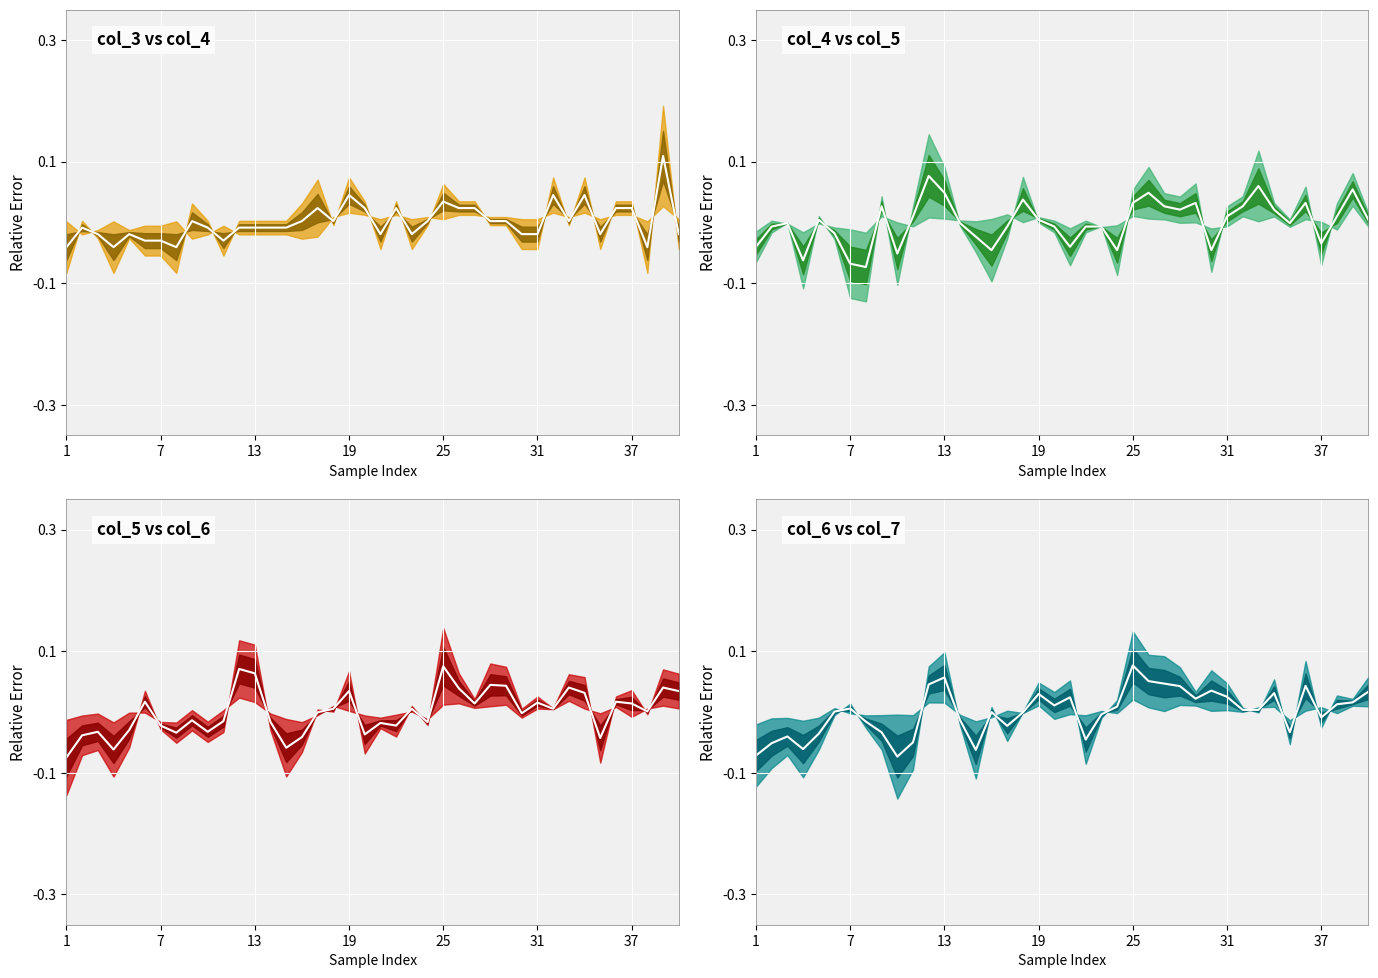

Is it true that col_3 median equals 0.0 at 35?

True